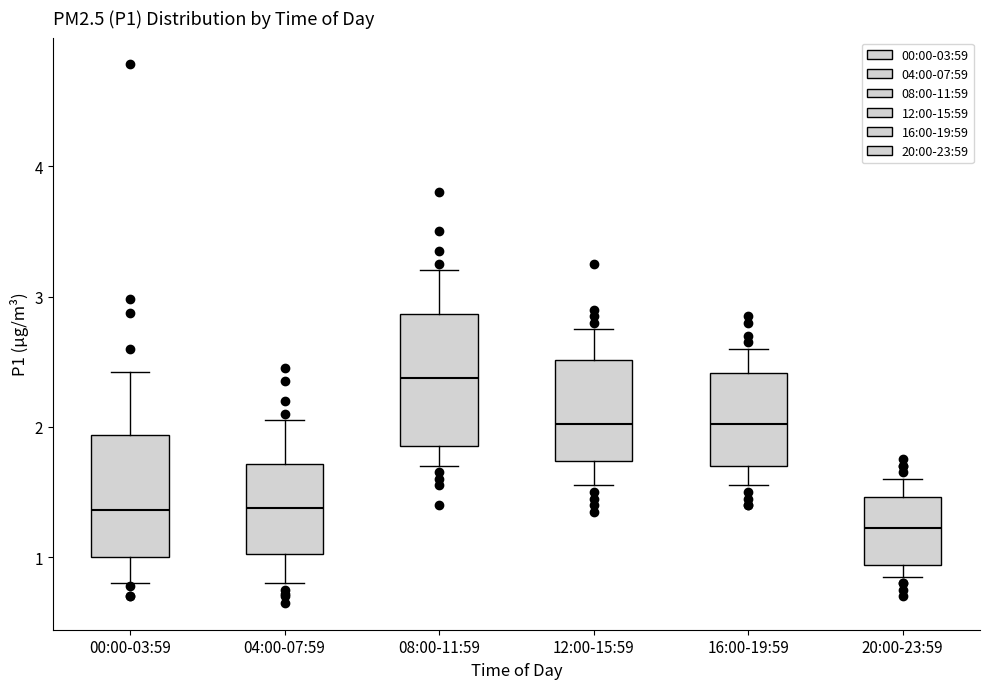

Which box's median line is the highest?

08:00-11:59